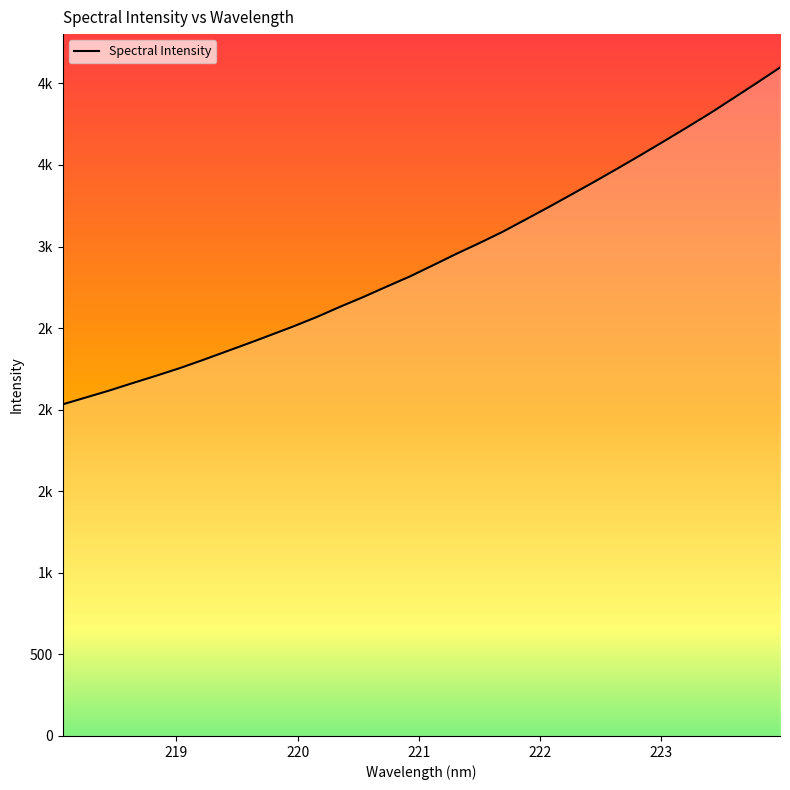

Is this an area chart (filled region under the line)?

Yes